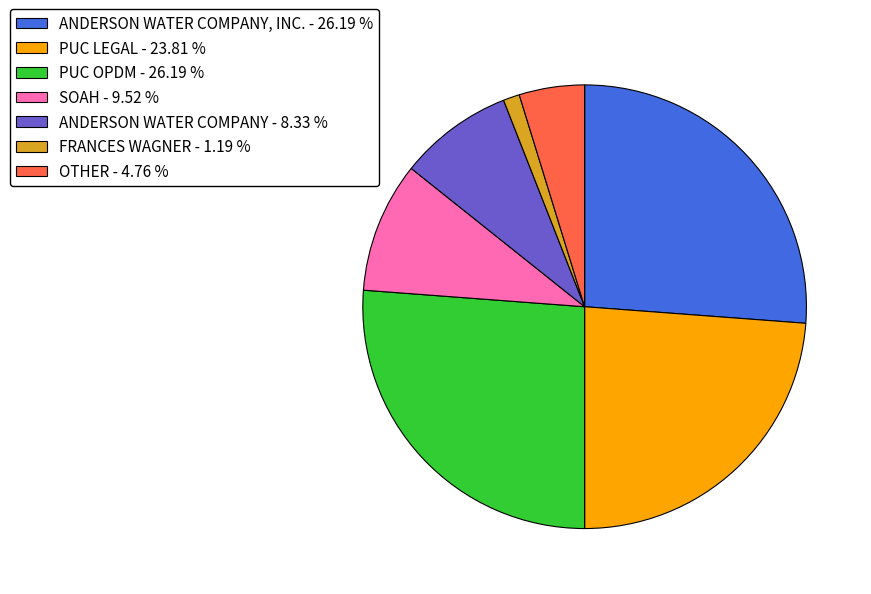

Is SOAH - 9.52 % the majority of the pie?

No